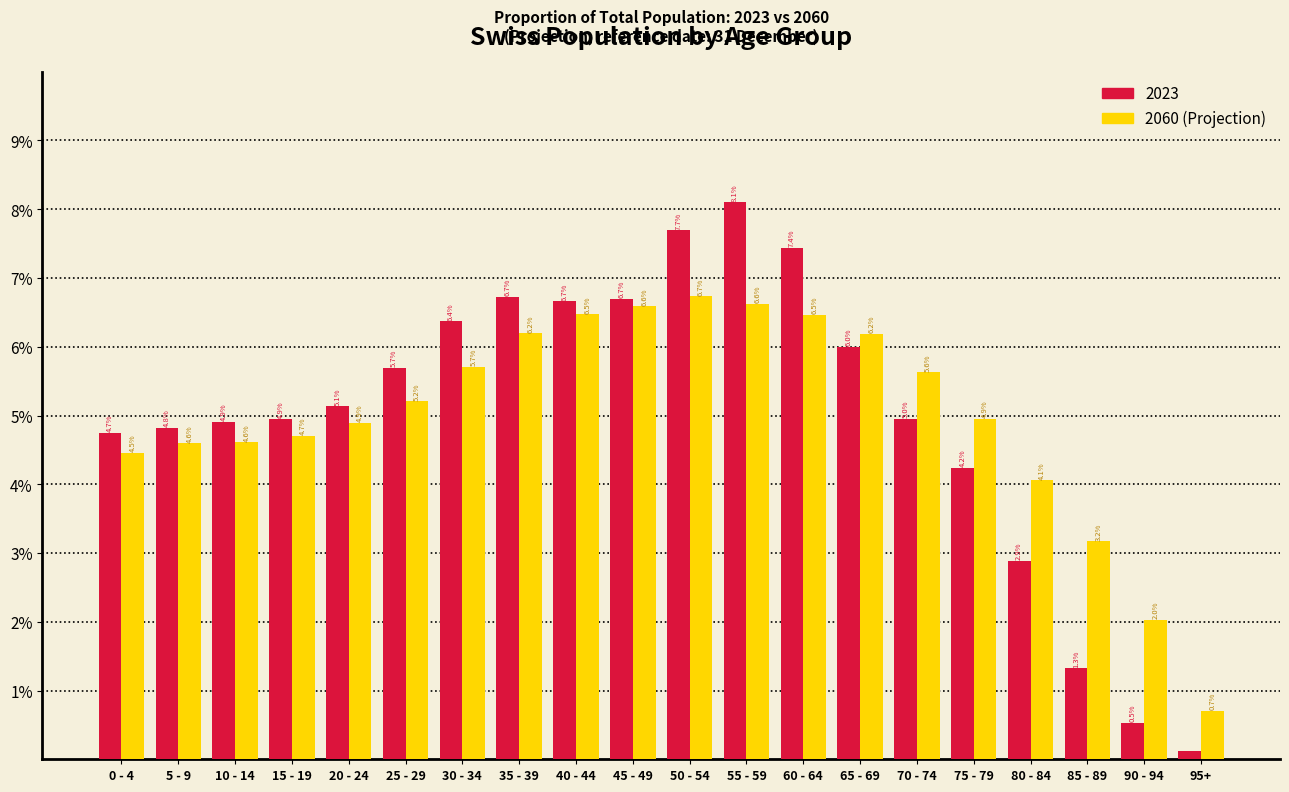

What is the difference between the highest and lowest values at 80 - 84?

1.2